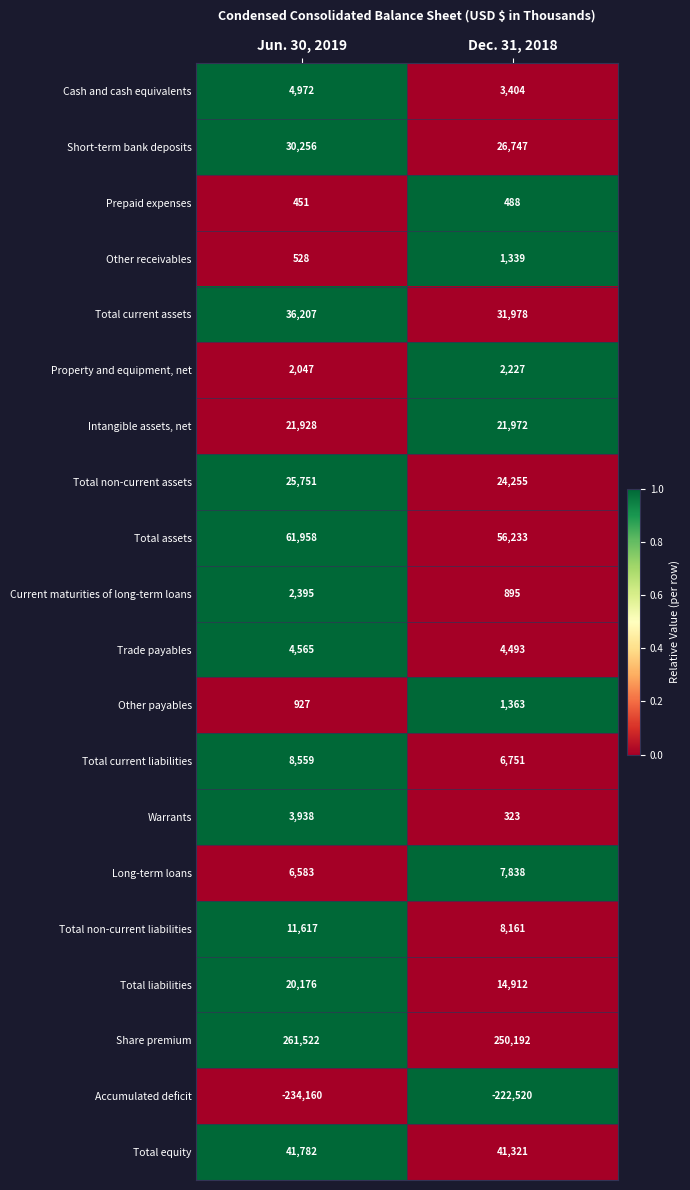

Which series has the largest total across all categories?

Share premium